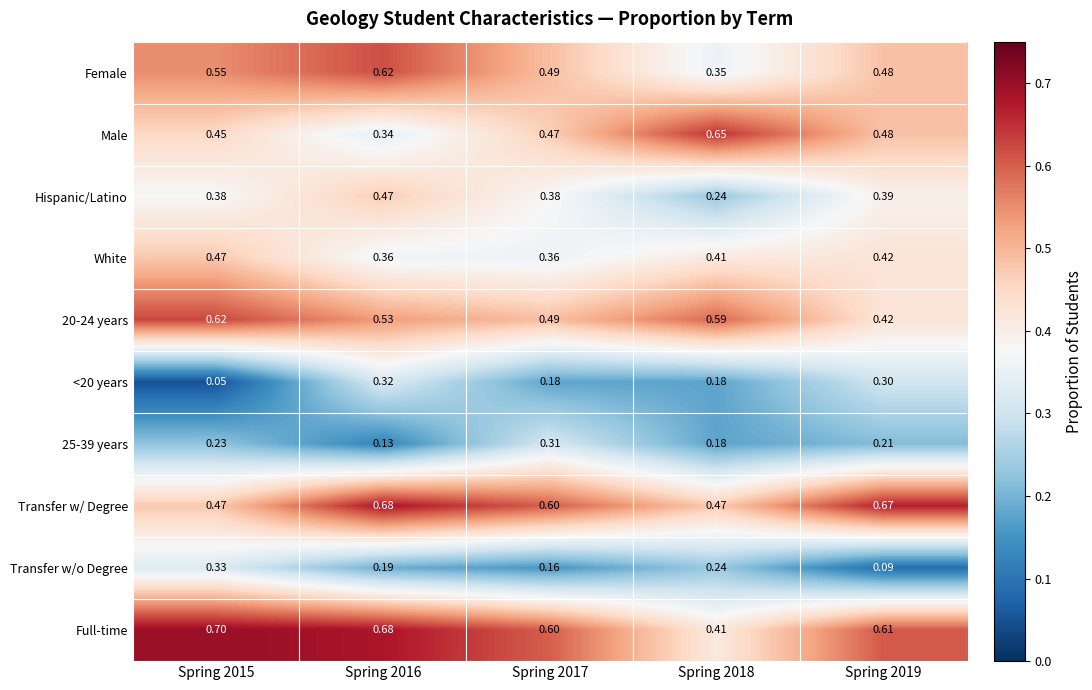

Which series has the widest spread of values?

Male